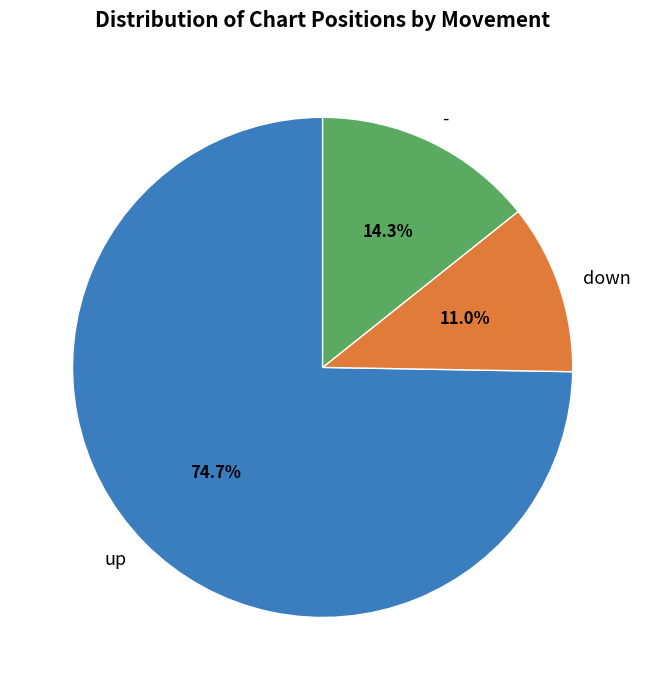

To the nearest percent, what is the difference between the largest and smallest slice percentages?

64%